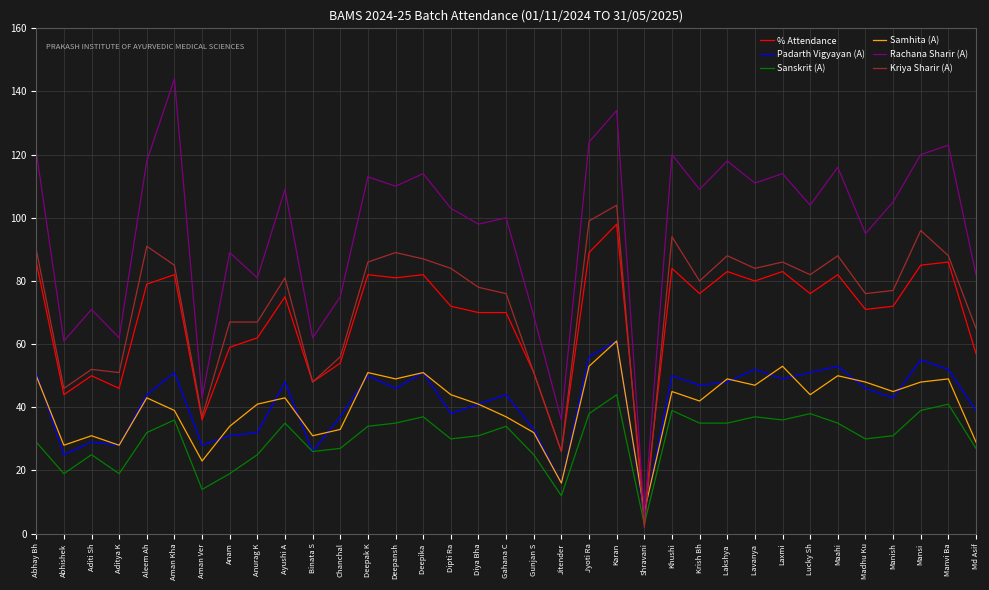

True or false: Kriya Sharir (A) and Samhita (A) intersect in this chart.

True